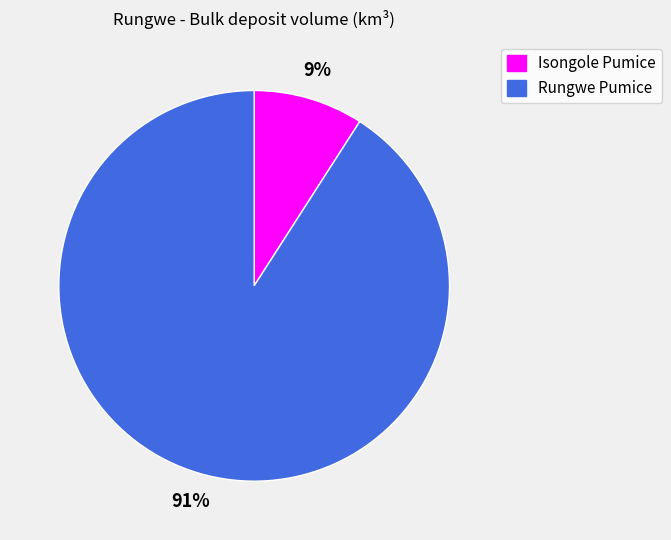

Which slice is the largest?

Rungwe Pumice